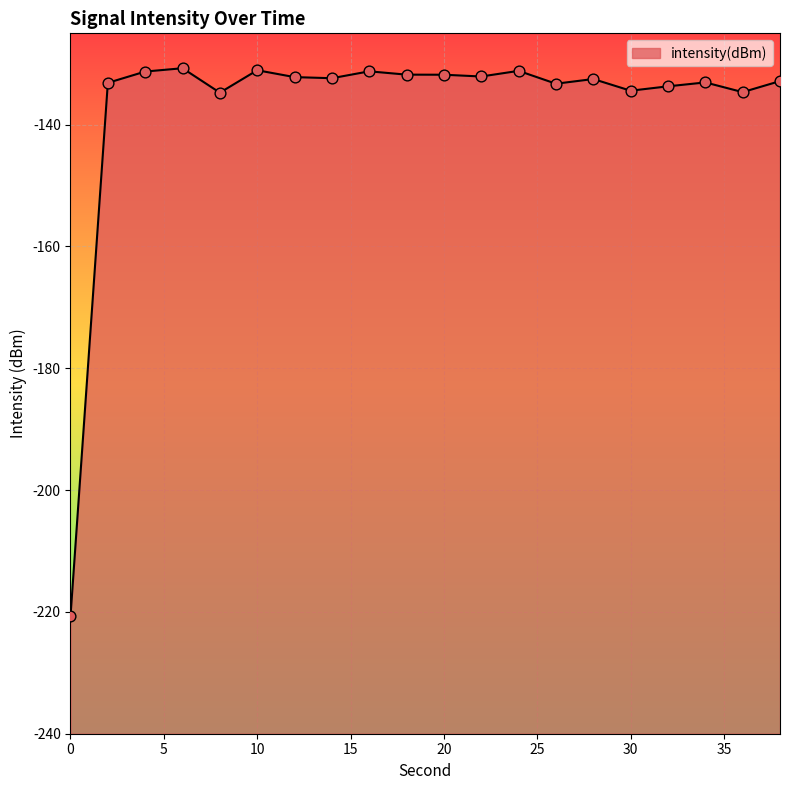

What is the change in value from 6 to 34?

-2.3